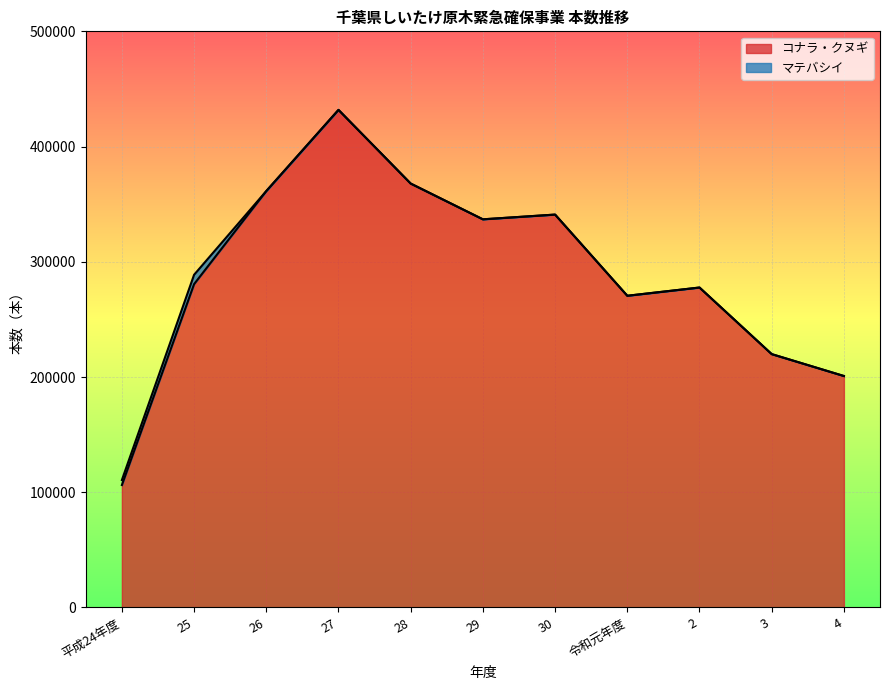

What is the smallest value displayed?

106244